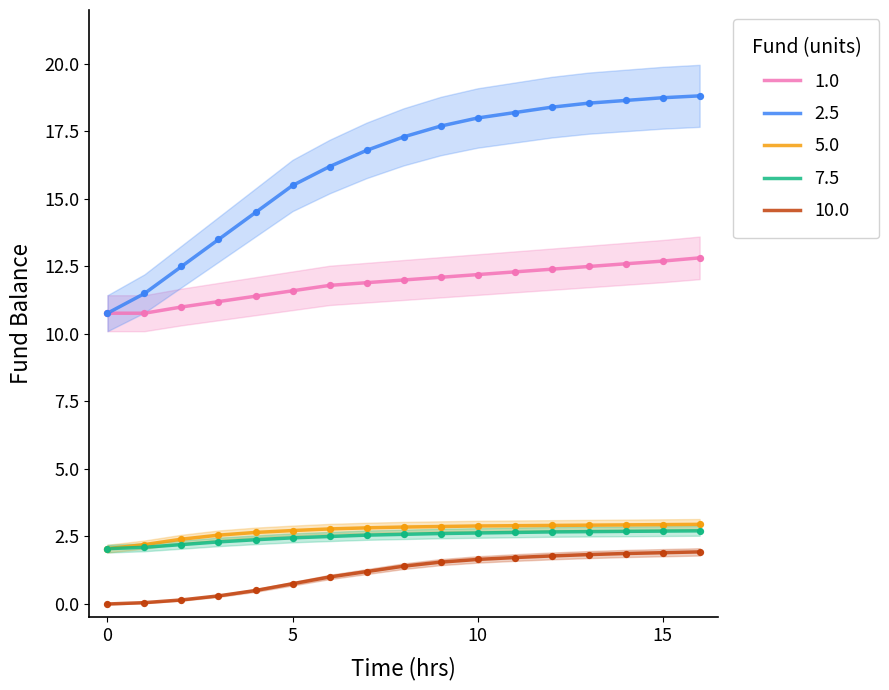

Which series has the largest Y range (max minus min)?

2.5